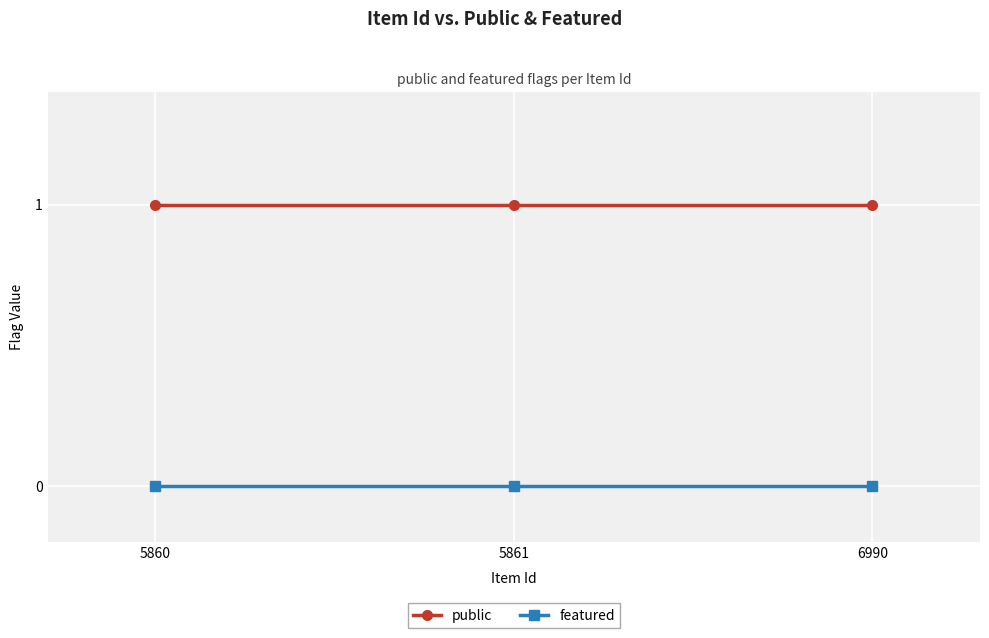

Reading right to left, extract all data points from this chart.

public: 1	1	1
featured: 0	0	0